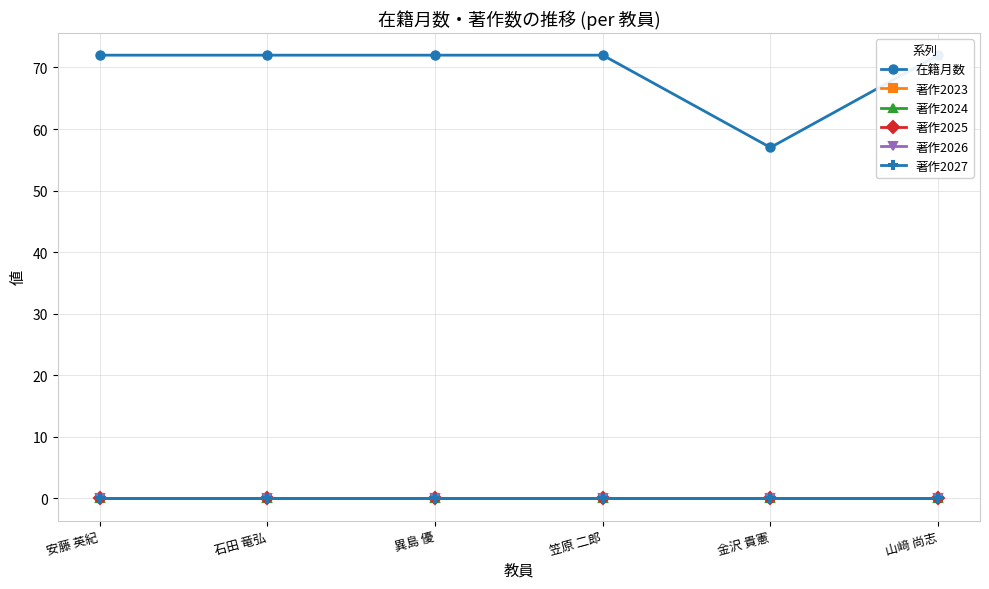

Is it true that 著作2027 equals 0 at 石田 竜弘?

True